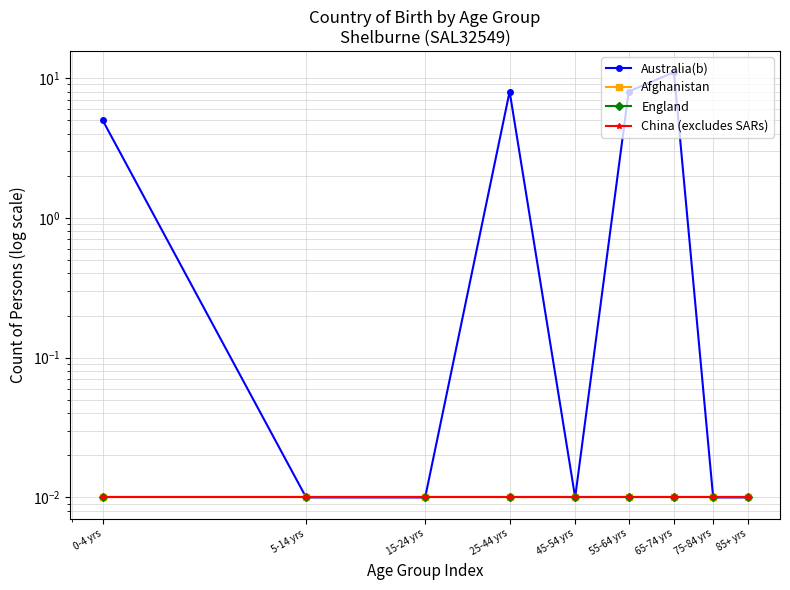

Is it true that China (excludes SARs) equals 0.0 at 75-84 yrs?

False